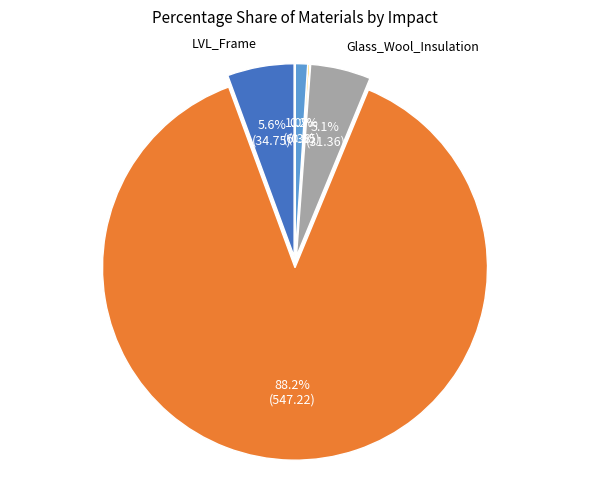

How many slices are in this pie chart?

5